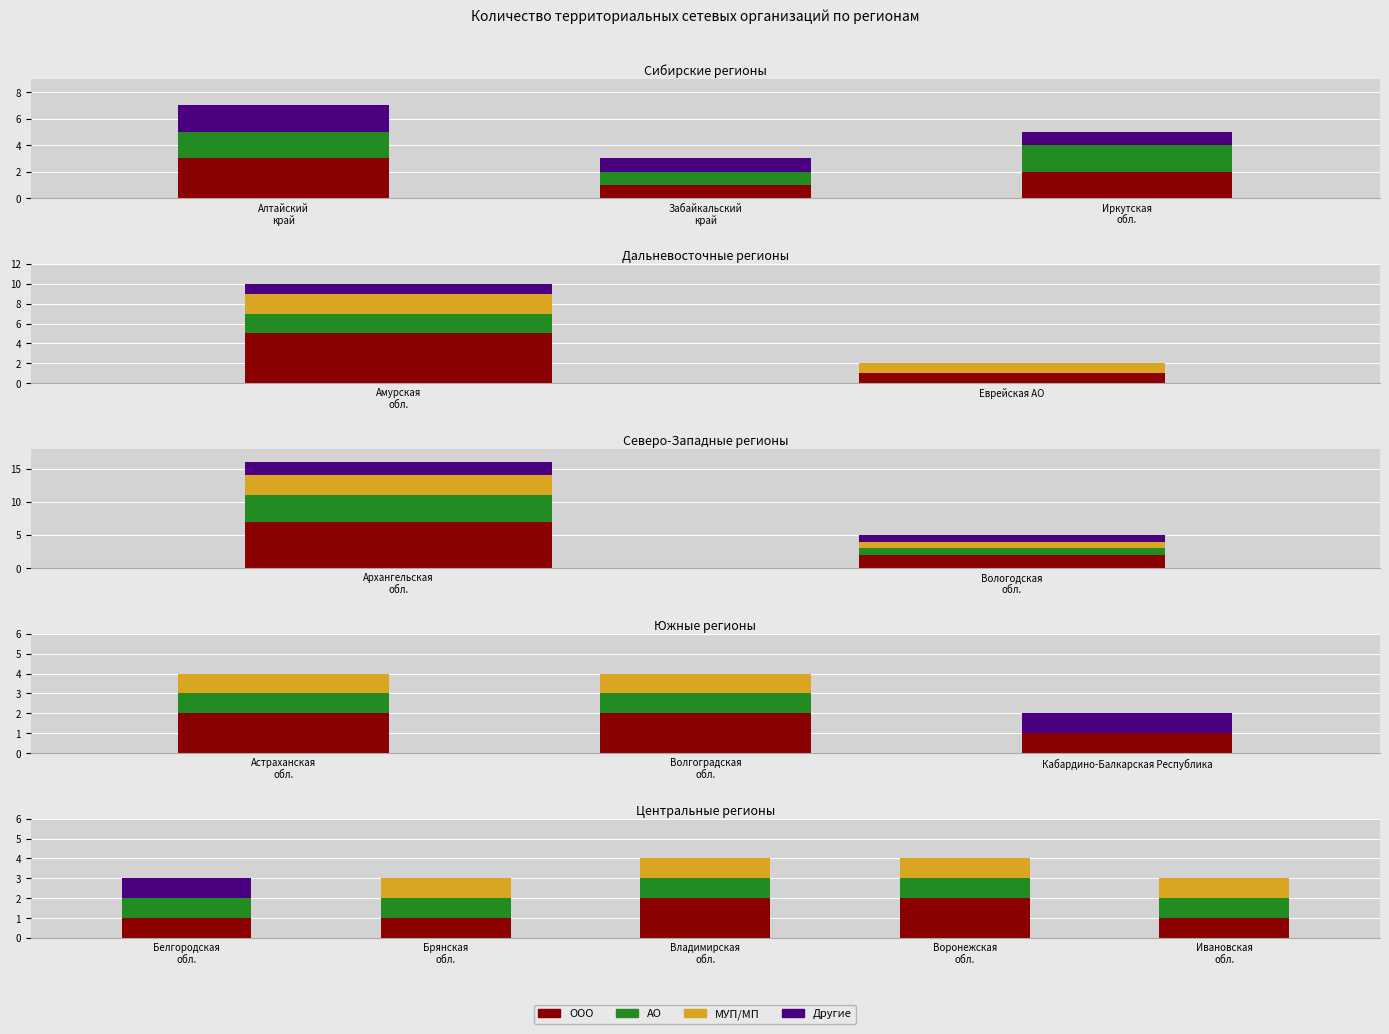

What is the difference between the second highest and second lowest values in the ООО series?

1